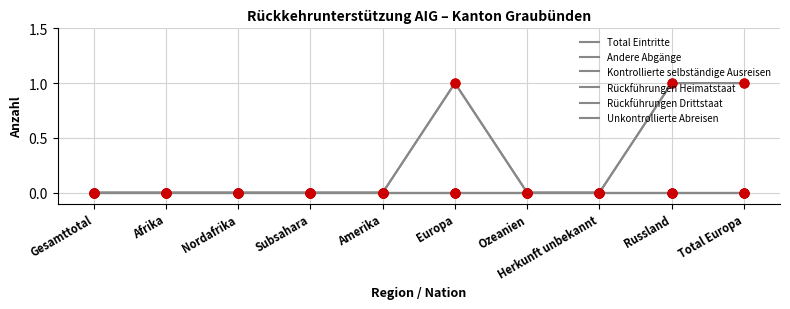

Is the value of Total Eintritte at Gesamttotal greater than the value of Andere Abgänge at Europa?

No